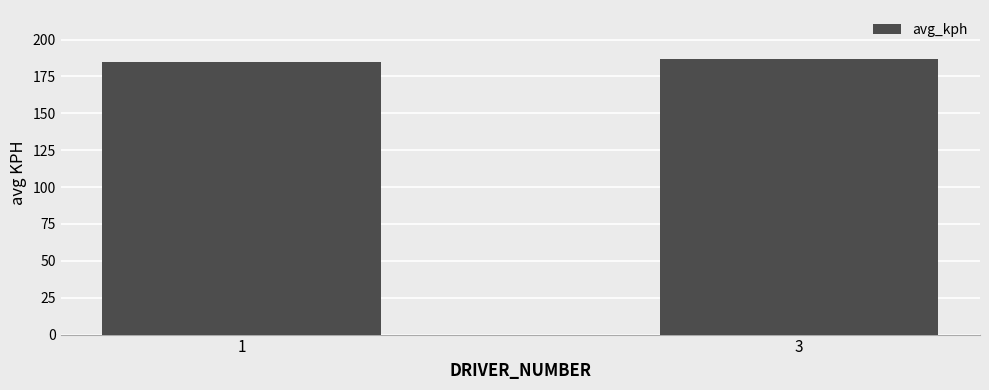

Are the bars grouped side by side (vs. stacked)?

No